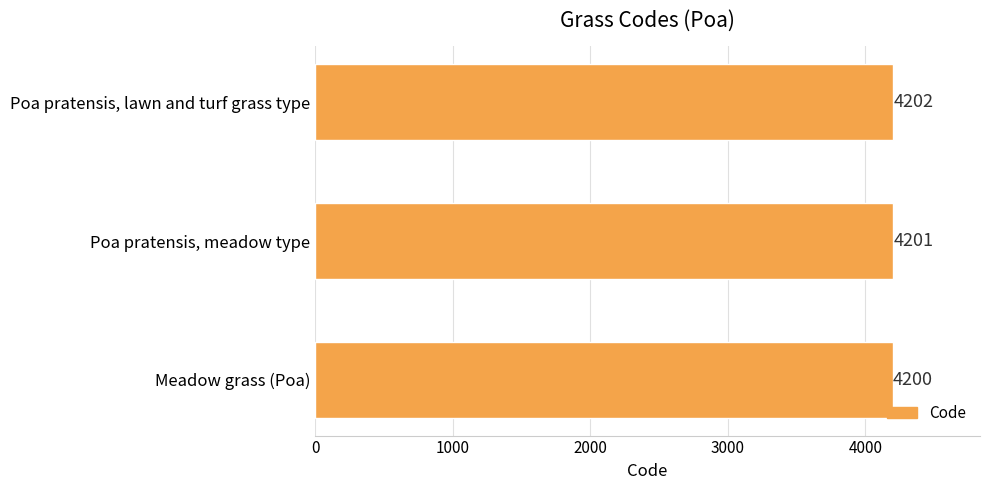

What is the sum of all values?

12603